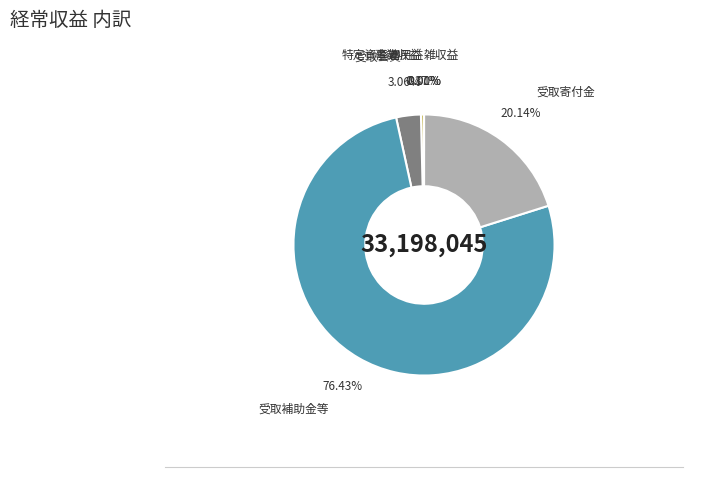

How many slices are in this pie chart?

6